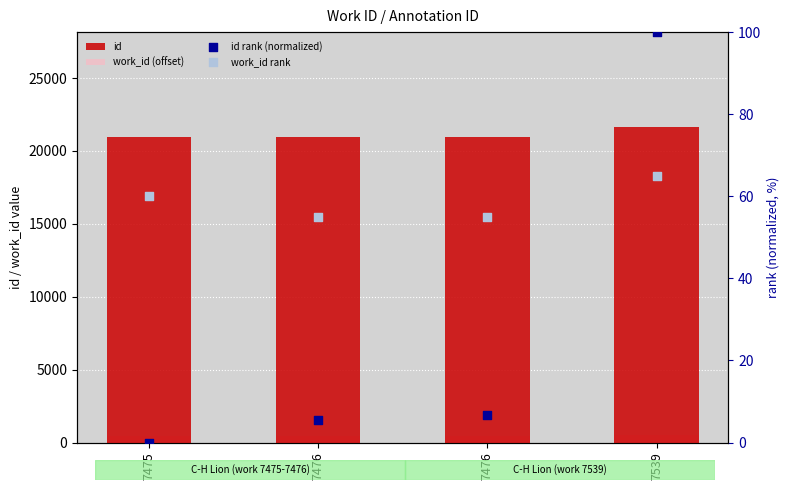

Which series reaches the minimum Y coordinate?

id rank (normalized)